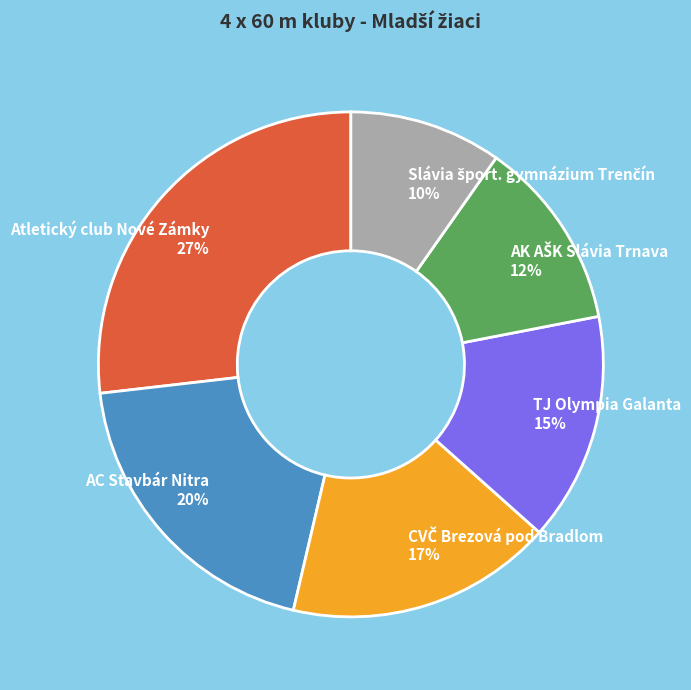

Is there any slice that represents more than half of the pie?

No